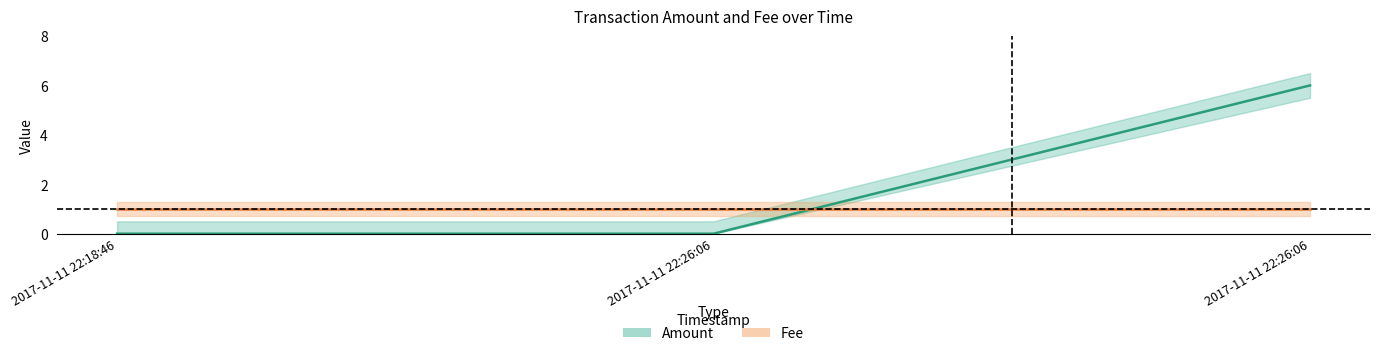

Rank the categories by value from highest to lowest.

2017-11-11 22:26:06, 2017-11-11 22:18:46, 2017-11-11 22:26:06